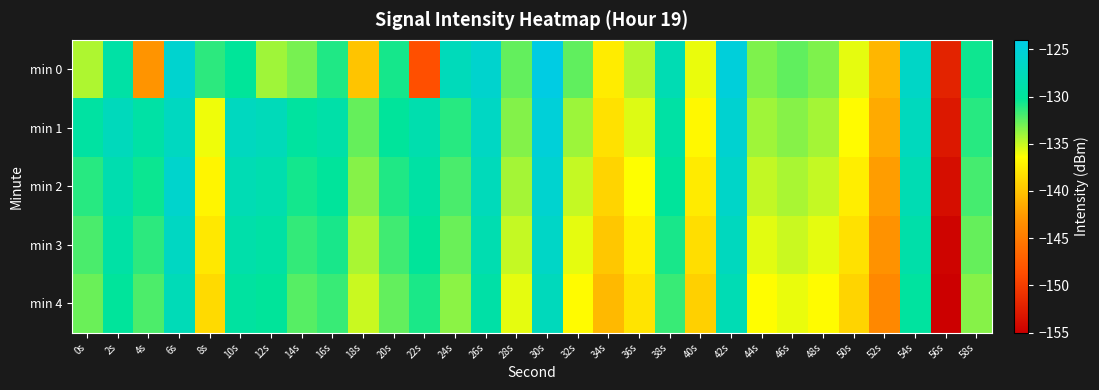

What is the total value across all series at 8s?

-680.8